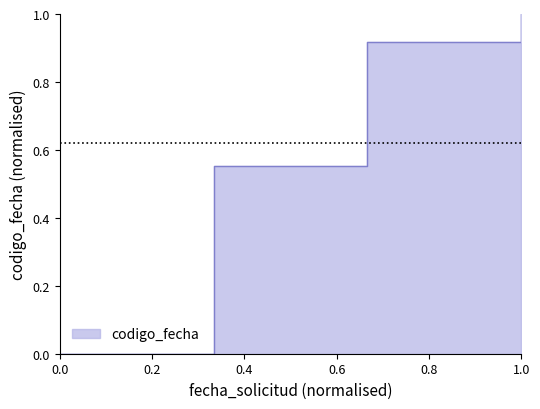

What value does the data have at 2021-06-29 13:27:08?

0.6